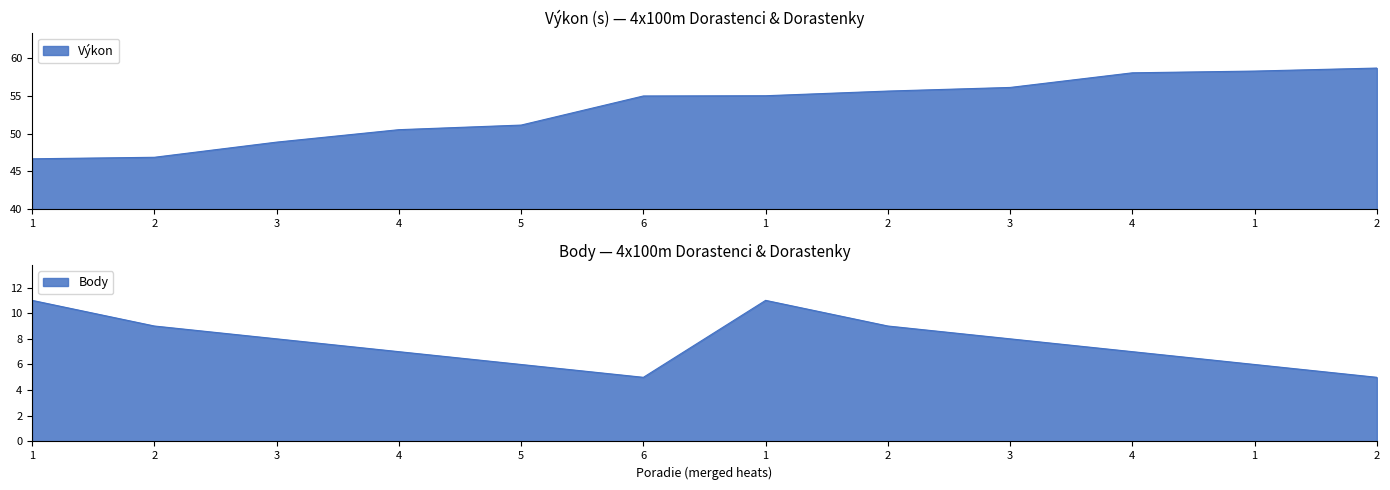

True or false: Výkon and Body intersect in this chart.

False